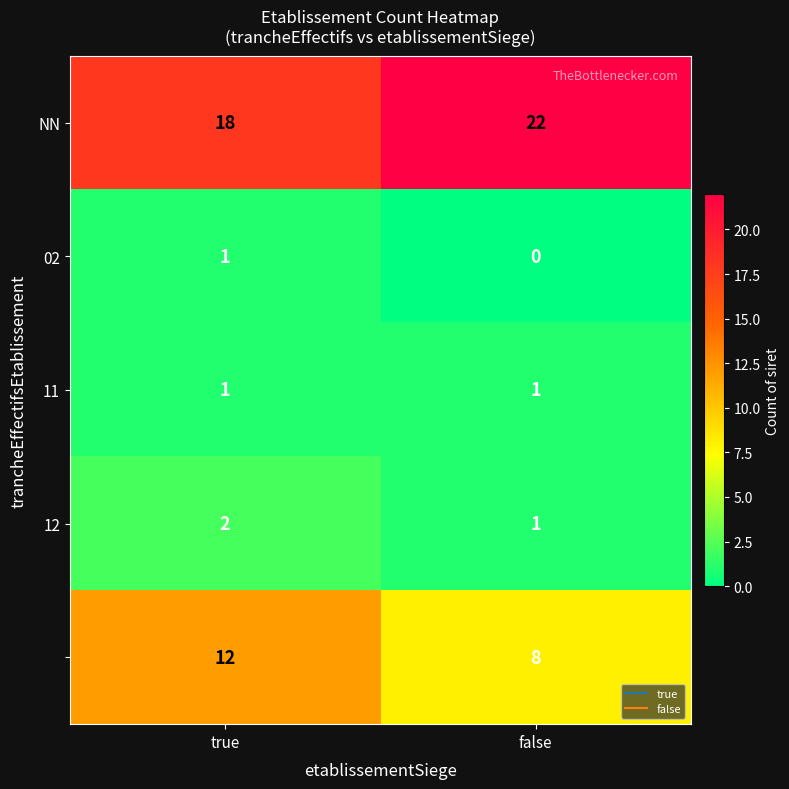

What is the spread (max minus min) of values at false?

22